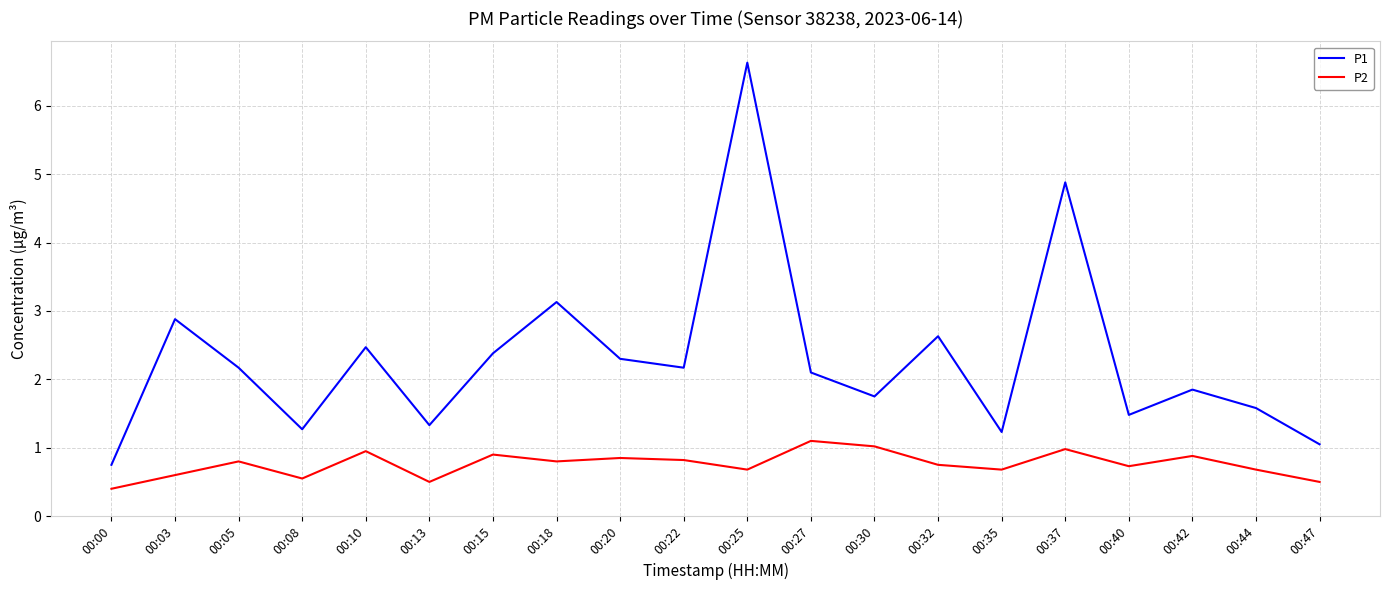

The value of P1 at 00:08 is 1.3. True or false?

True